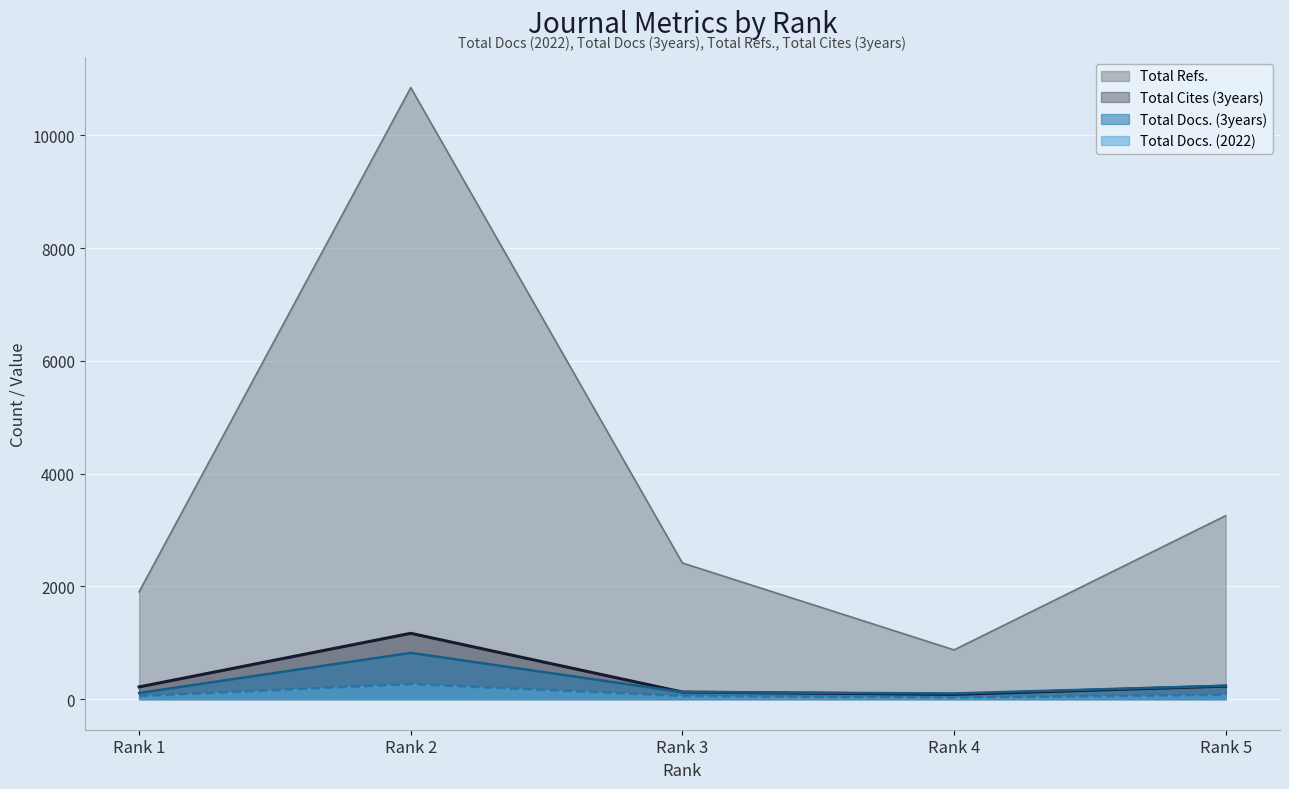

What is the value of the Total Refs. point at the 5th from the left?

3255